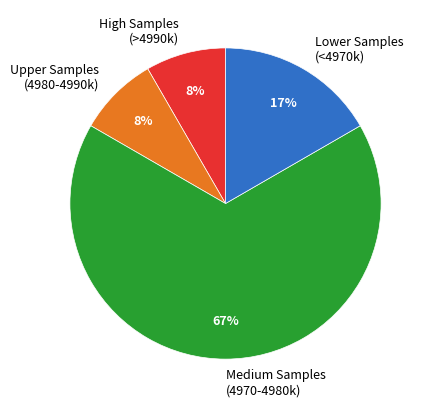

Does any single category account for the majority?

Yes